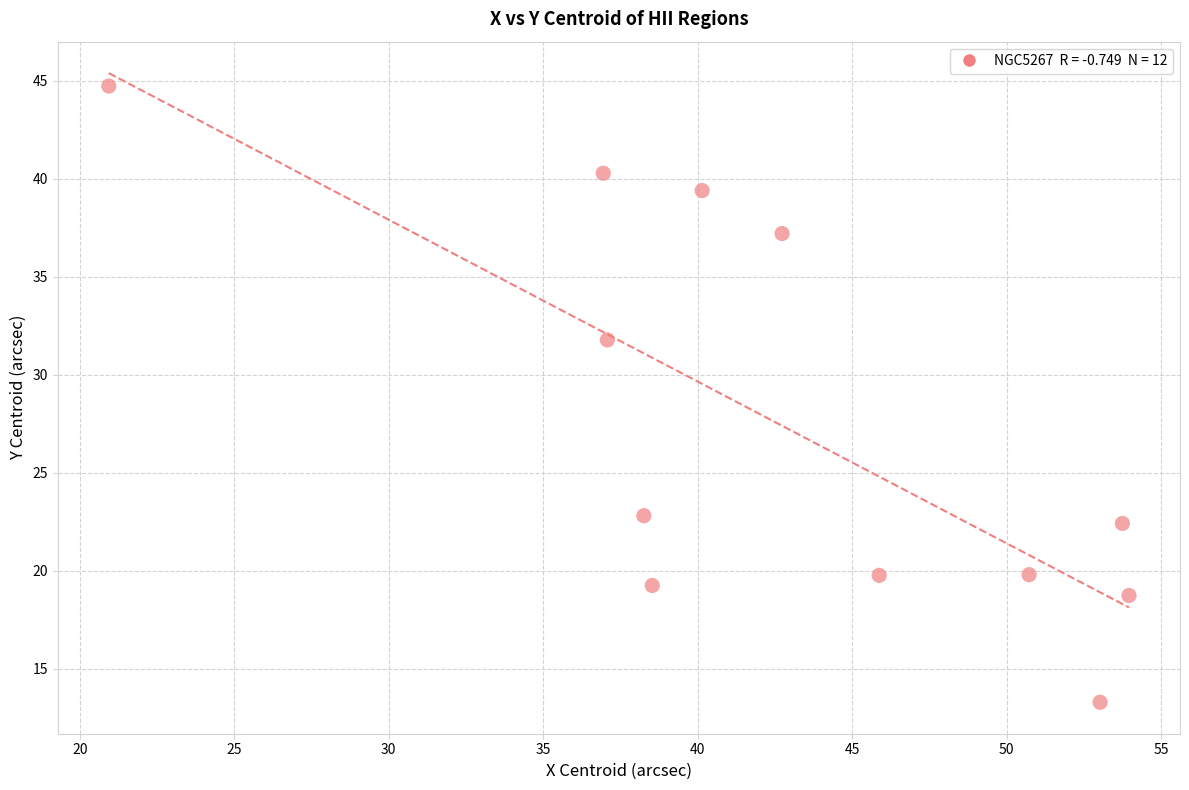

What is the average X value?

42.7